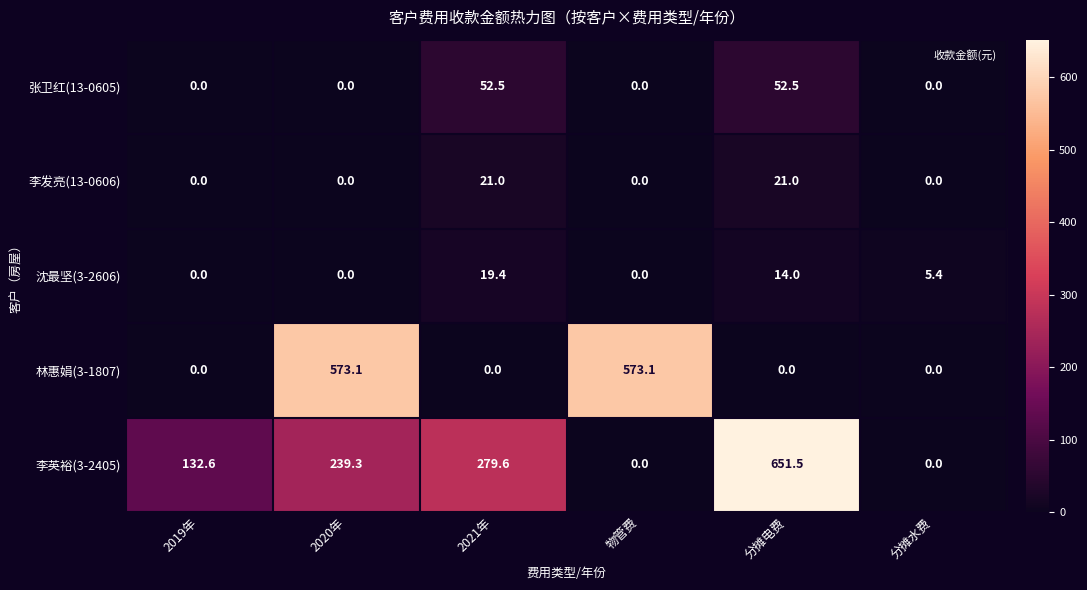

True or false: 李发亮(13-0606) has a value of 11.9 at 物管费.

False